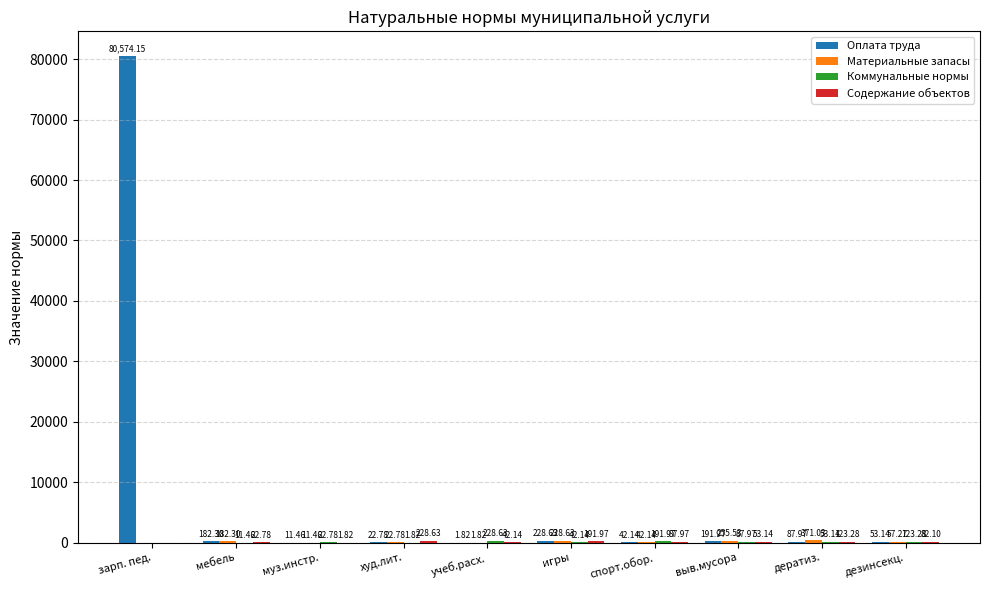

Which series changed the most between зарп. пед. and дератиз.?

Оплата труда